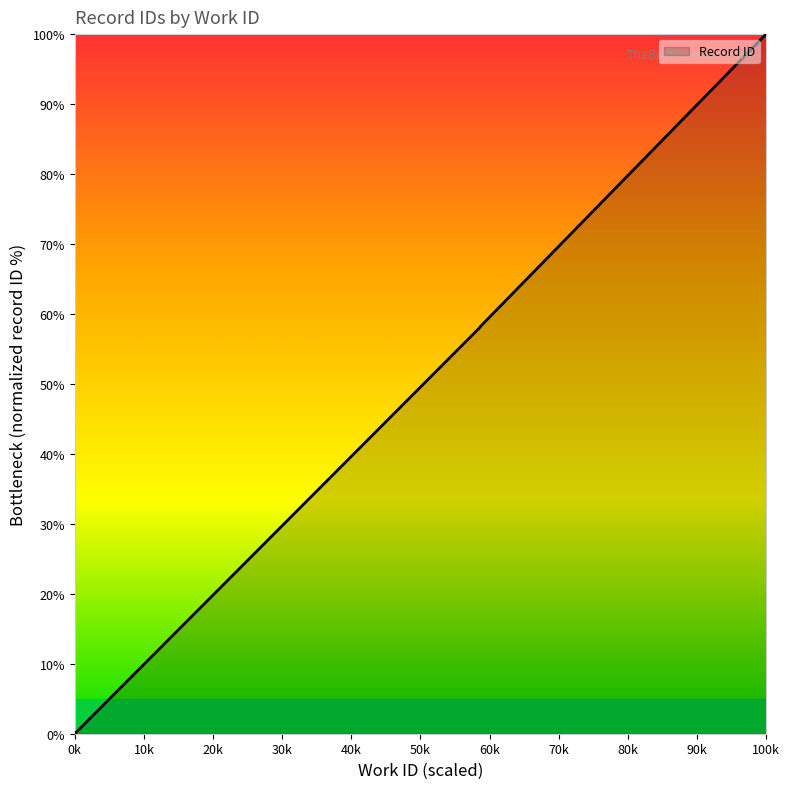

Reading right to left, list all the values displayed in this chart.

100.0	58.2	58.2	58.2	58.2	58.2	58.1	58.1	0.0